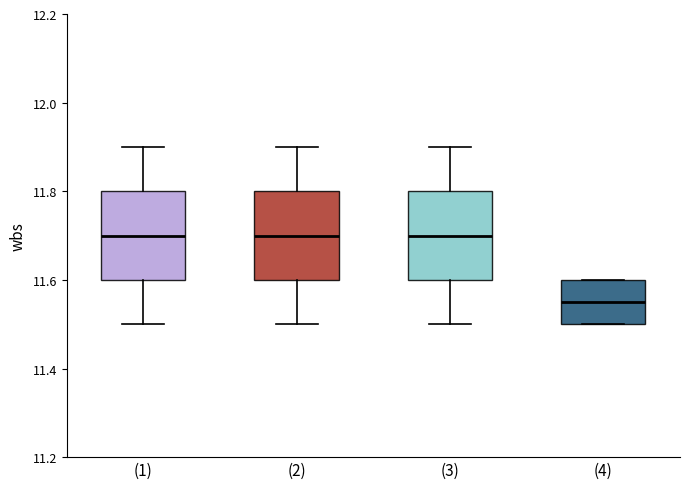

Reading left to right, read every box against the y-axis: the position of its median line, the range the box covers, and the ends of its whiskers. The values are not printed on the chart, so give them approximately, as read against the axis.

(1): median 11.70, box 11.60 to 11.80, whiskers 11.50 to 11.90
(2): median 11.70, box 11.60 to 11.80, whiskers 11.50 to 11.90
(3): median 11.70, box 11.60 to 11.80, whiskers 11.50 to 11.90
(4): median 11.56, box 11.50 to 11.60, whiskers 11.50 to 11.60